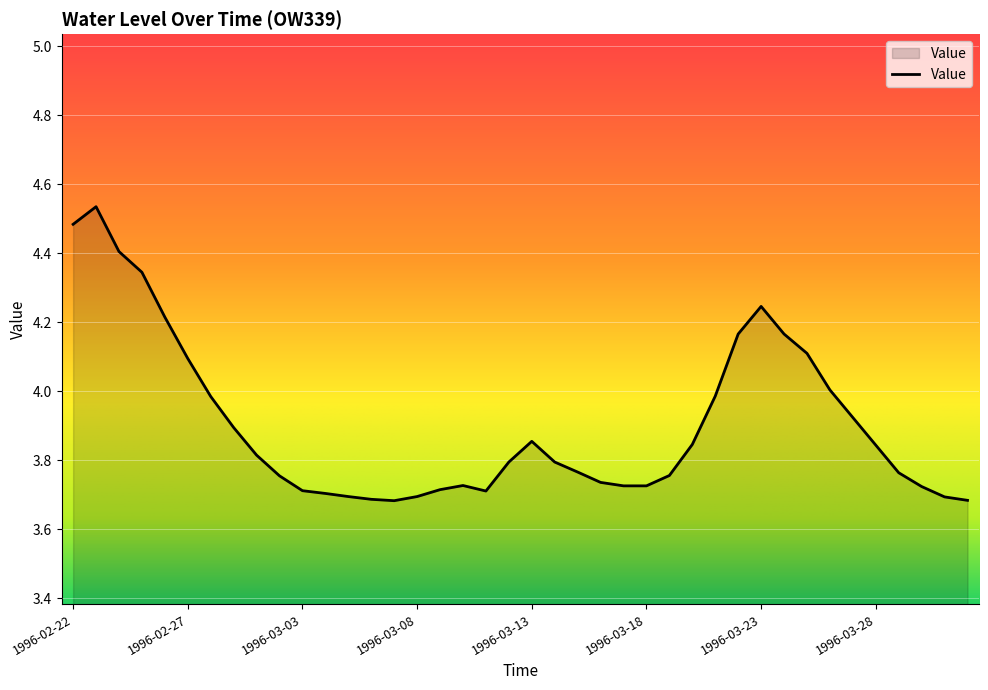

What is the difference between the maximum and minimum values?

0.9